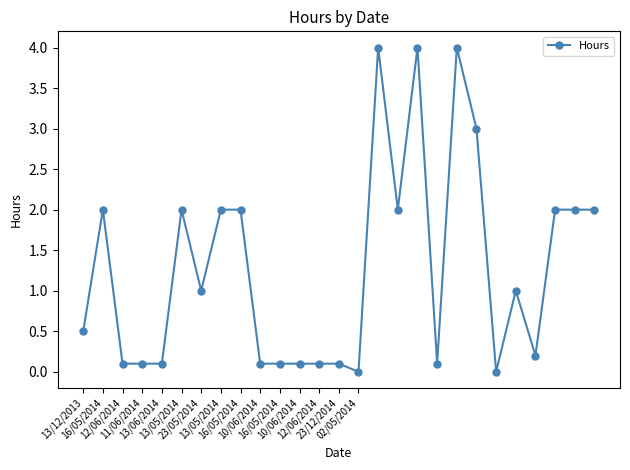

What is the average value?

1.3